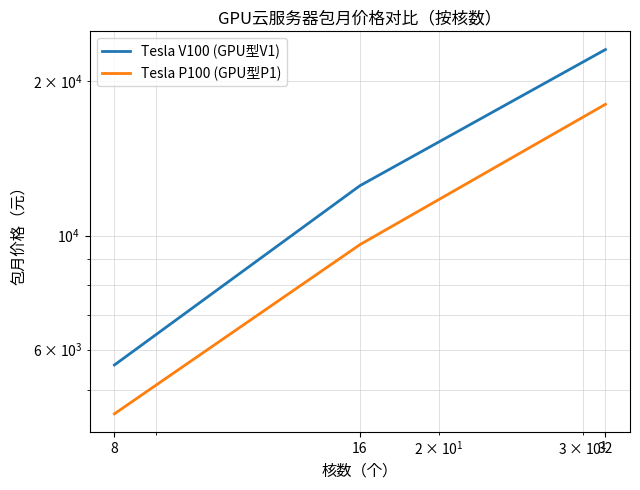

Reading left to right, transcribe all the data shown in this chart.

Tesla V100 (GPU型V1): 8=5600	16=12500	32=23000
Tesla P100 (GPU型P1): 8=4500	16=9600	32=18000